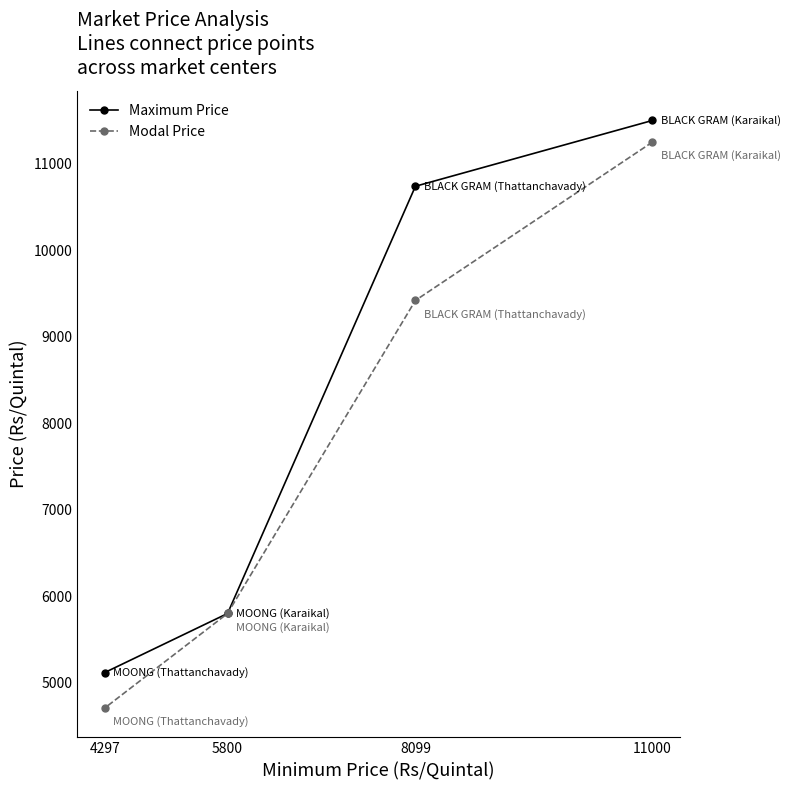

Which has a higher value, 5800 or 4297?

5800